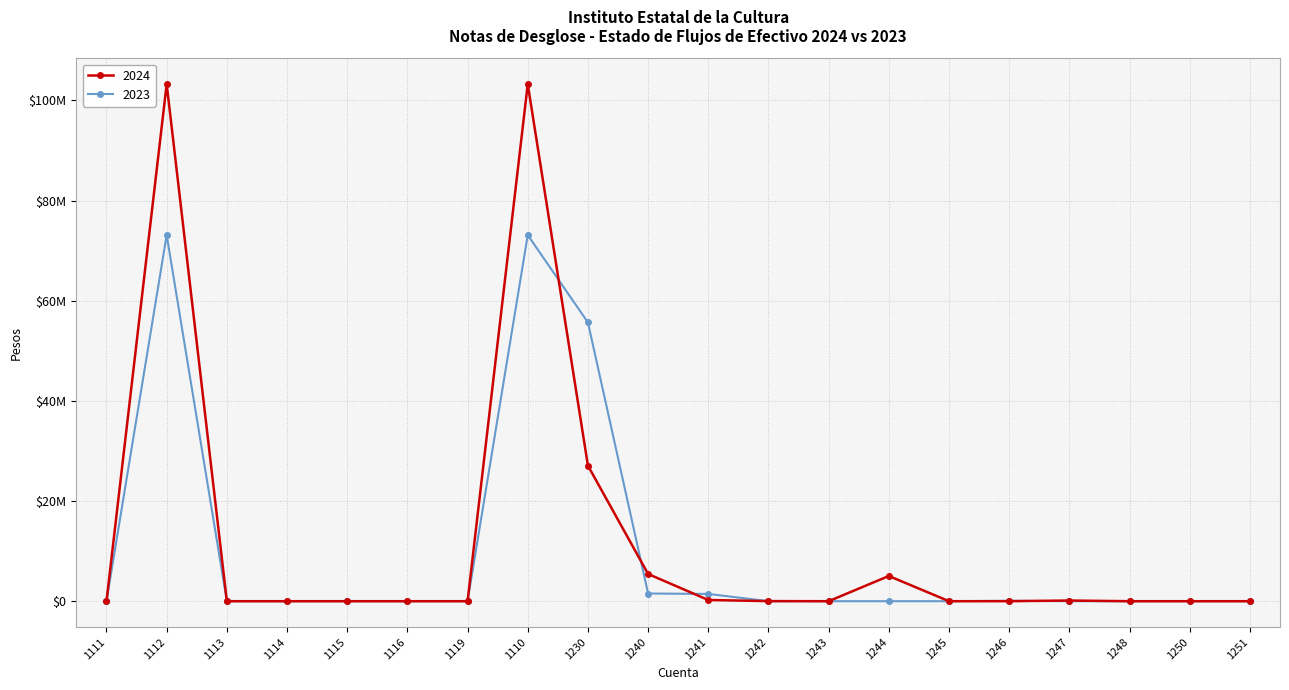

What is the label of the 12th point from the right?

1230